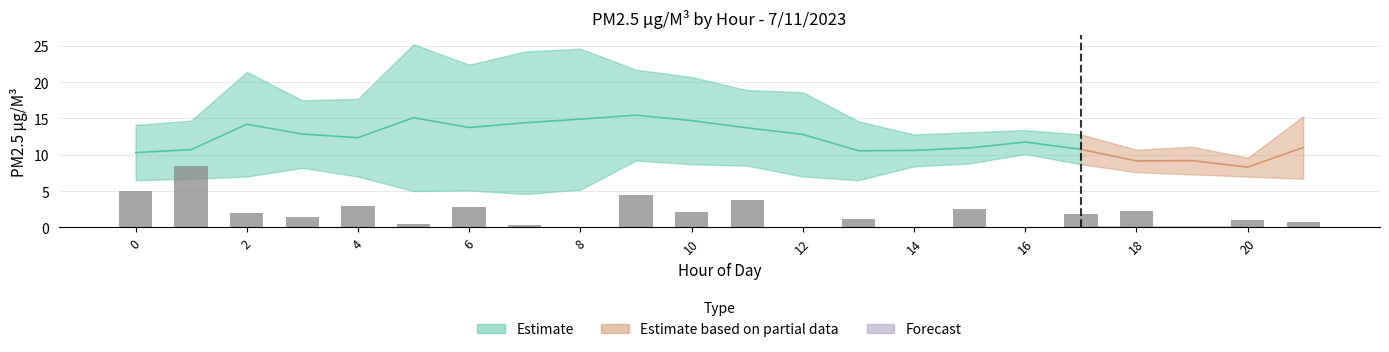

Does the chart contain any negative values?

No